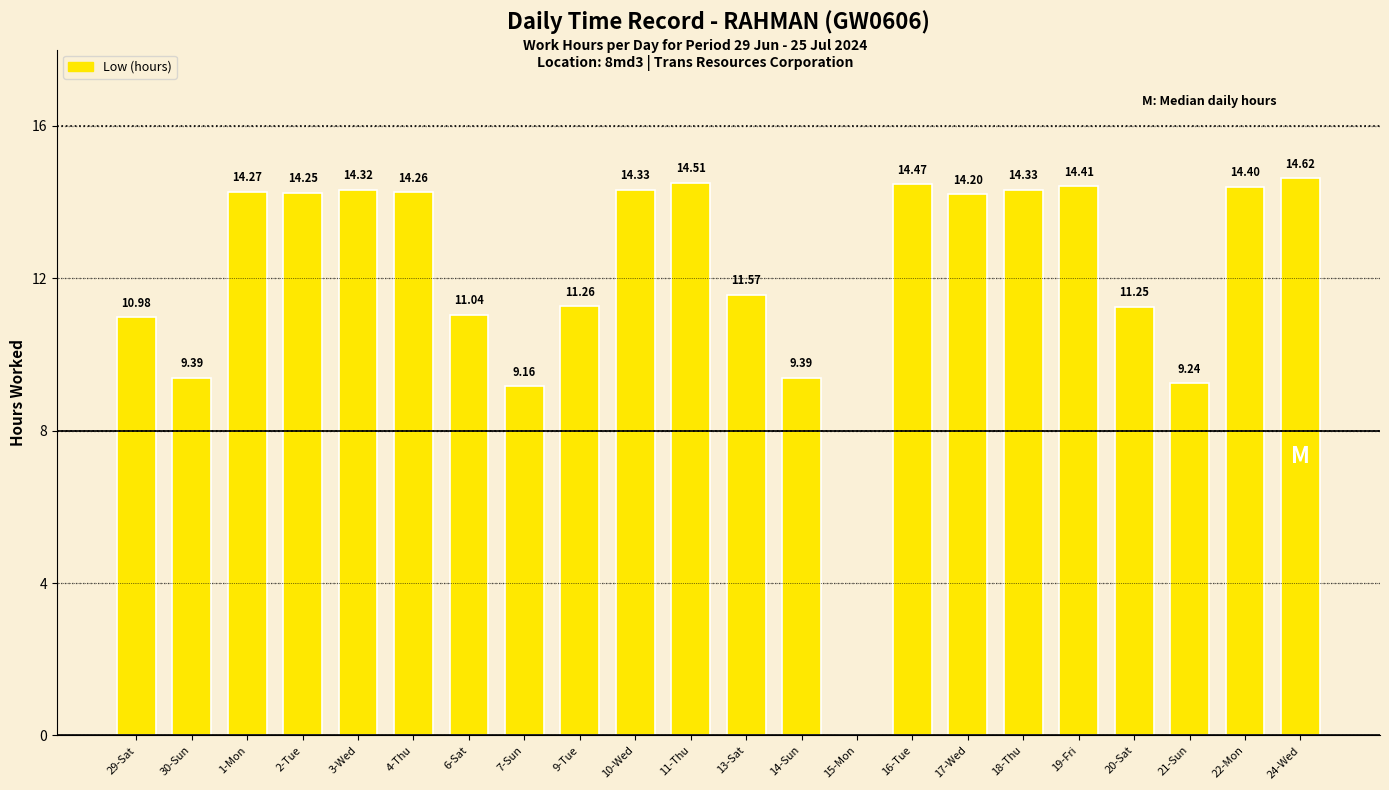

What is the change in value from 30-Sun to 15-Mon?

-9.4